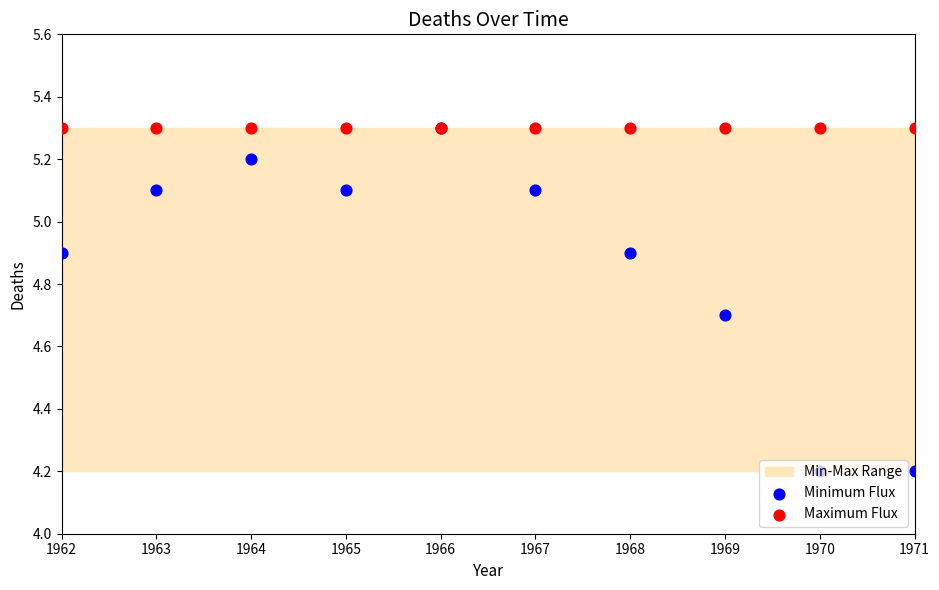

Is the value of Minimum Flux at 1971 greater than the value of Maximum Flux at 1969?

No